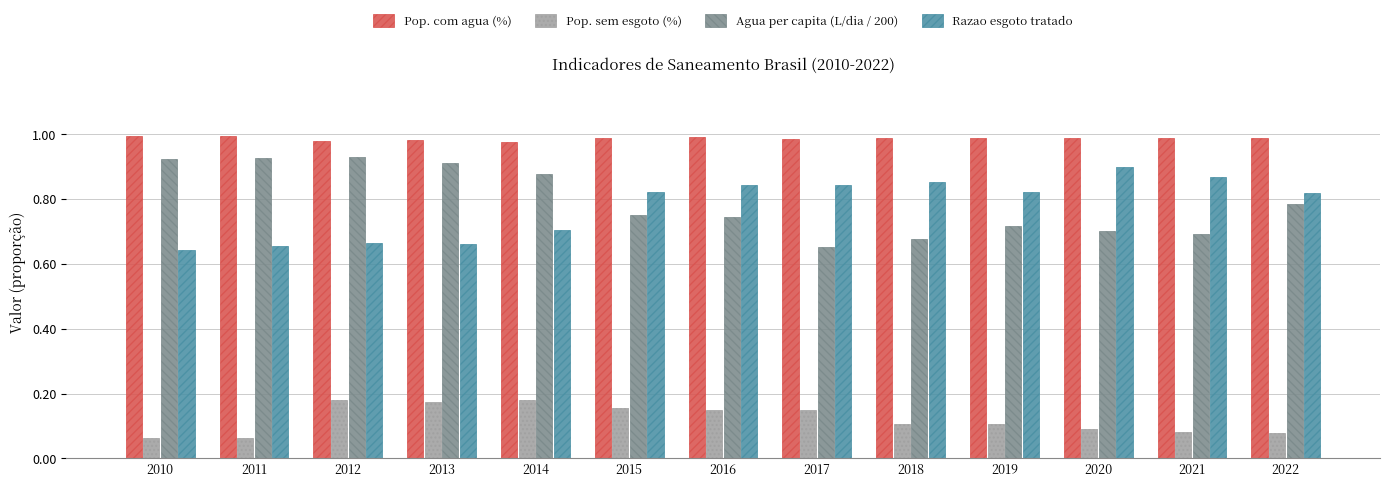

The value of Pop. com agua (%) at 2018 is 0.3. True or false?

False